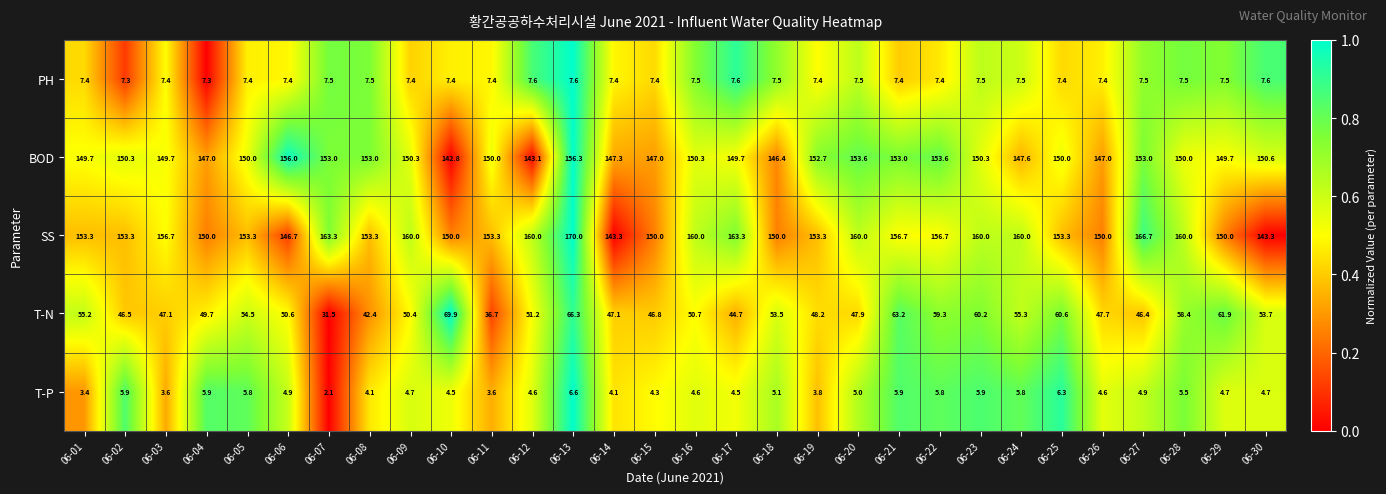

What is the average value of the SS series?

155.3